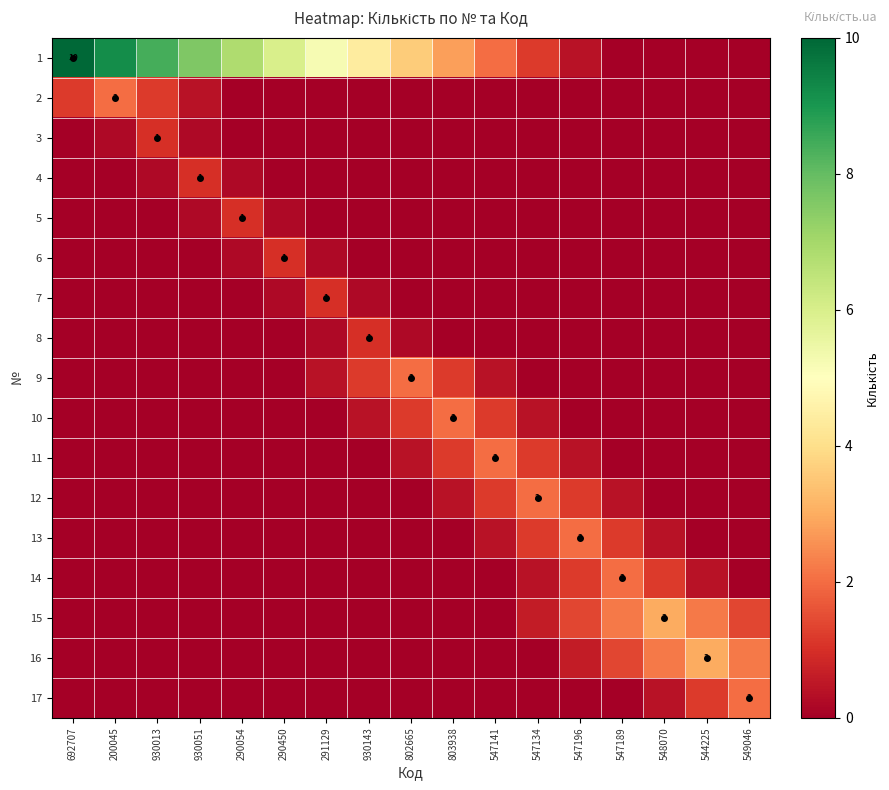

Which series has the widest spread of values?

1